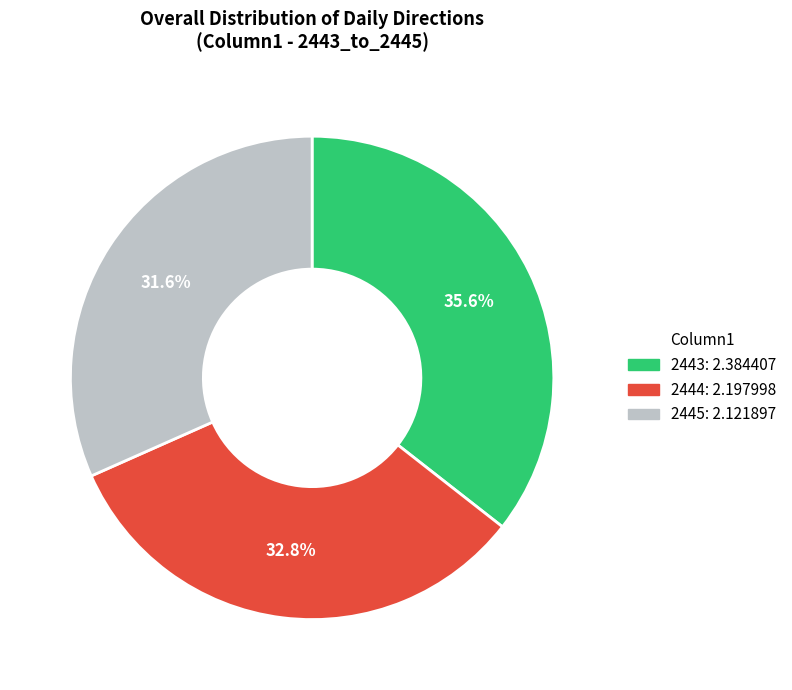

What is the smallest slice in the pie chart?

2445